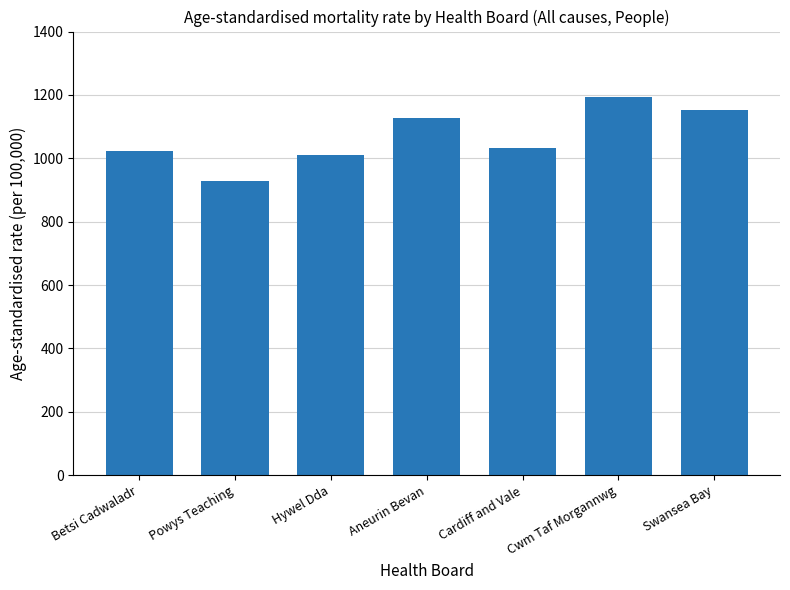

What is the difference between the values at Powys Teaching and Swansea Bay?

225.8